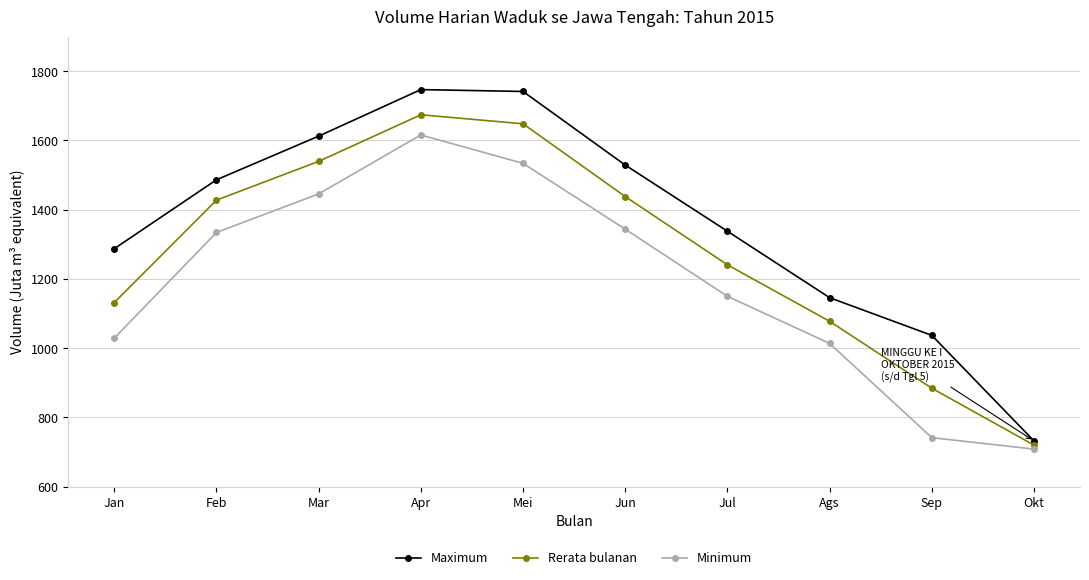

What is the label of the 8th point from the right?

Mar